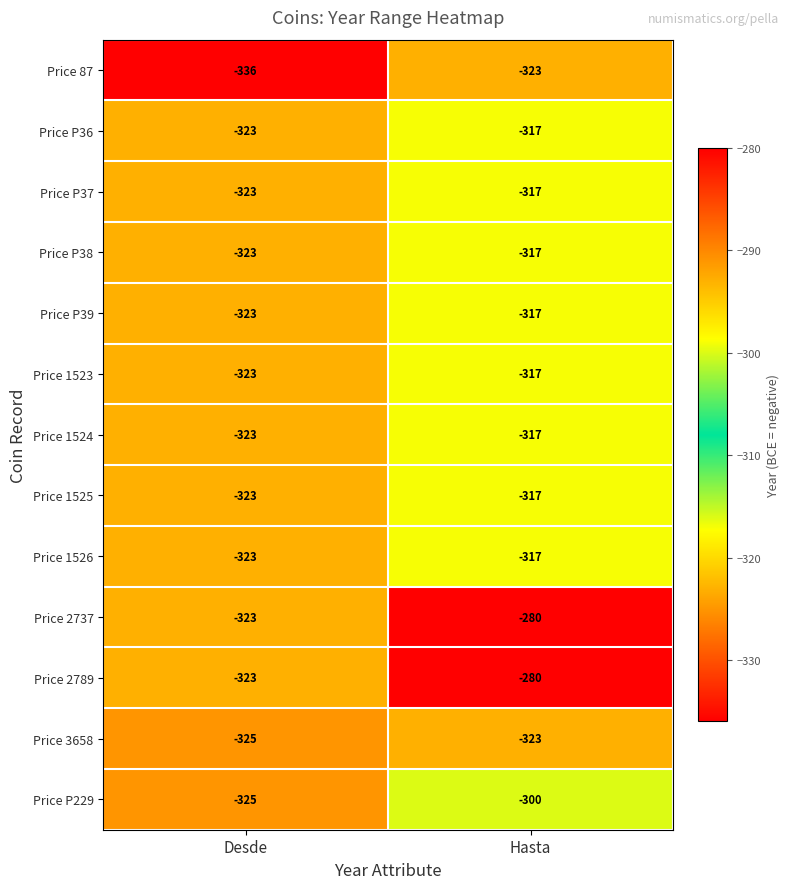

What is the total value across all series at Desde?

-4216